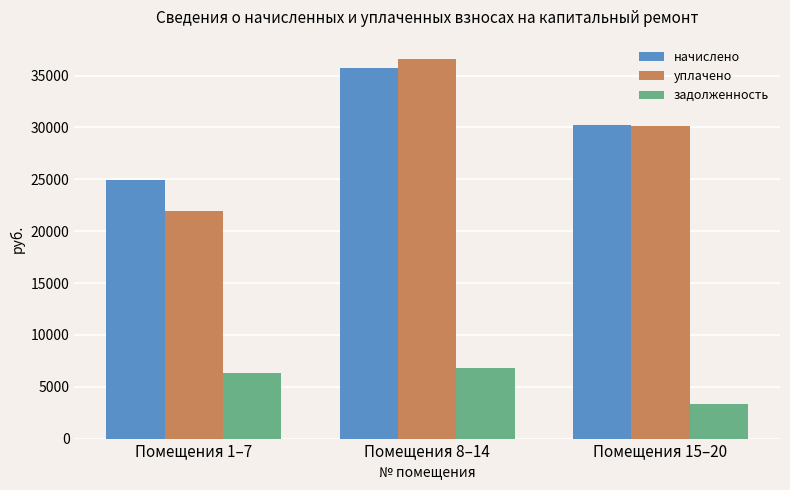

What is the sum of the уплачено values at Помещения 15–20 and Помещения 8–14?

66760.5